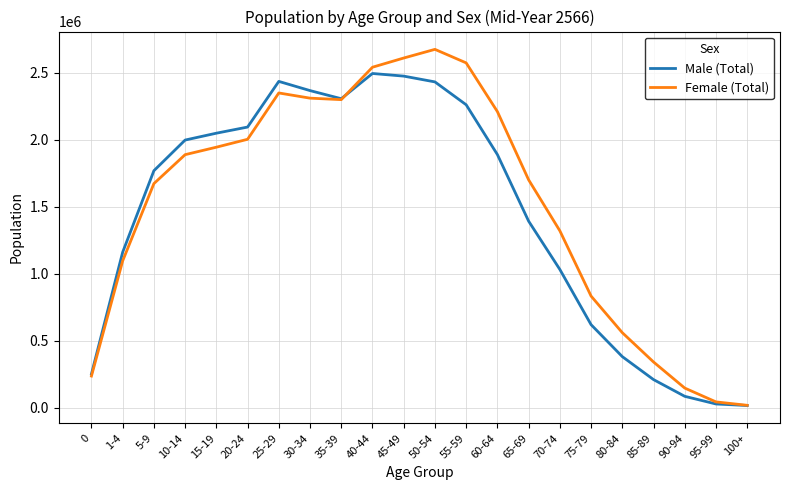

Which label corresponds to the largest value in the chart?

50-54